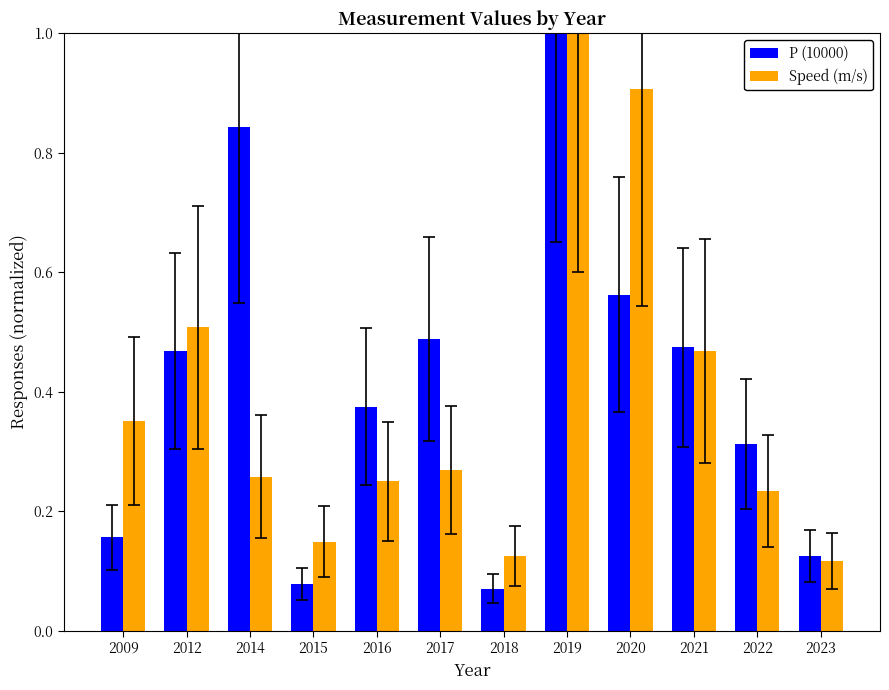

At how many categories does at least one series exceed 0?

12